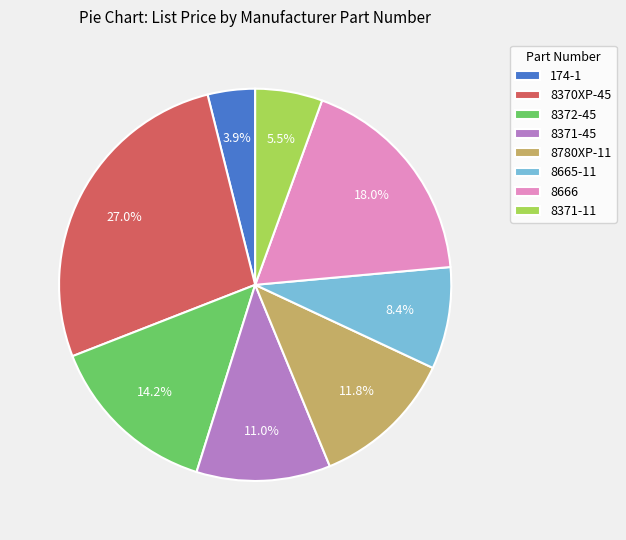

Is there a majority slice in this chart?

No